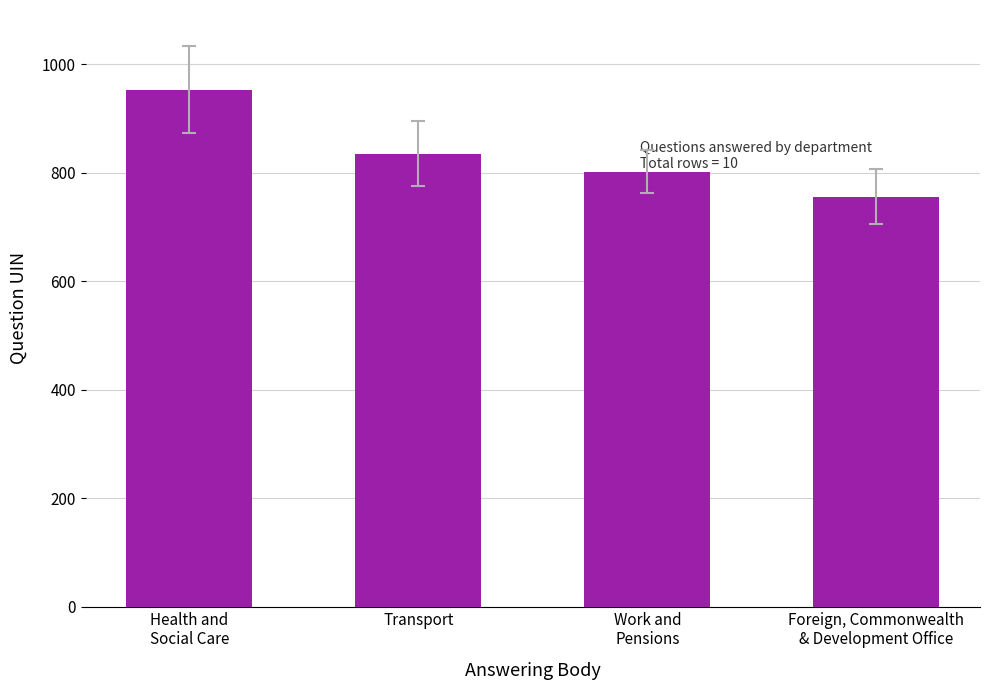

What is the change in value from Transport to Work and
Pensions?

-33